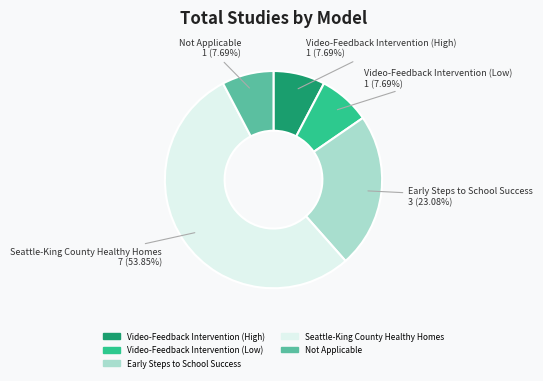

Does Seattle-King County Healthy Homes represent more than half of the total?

Yes